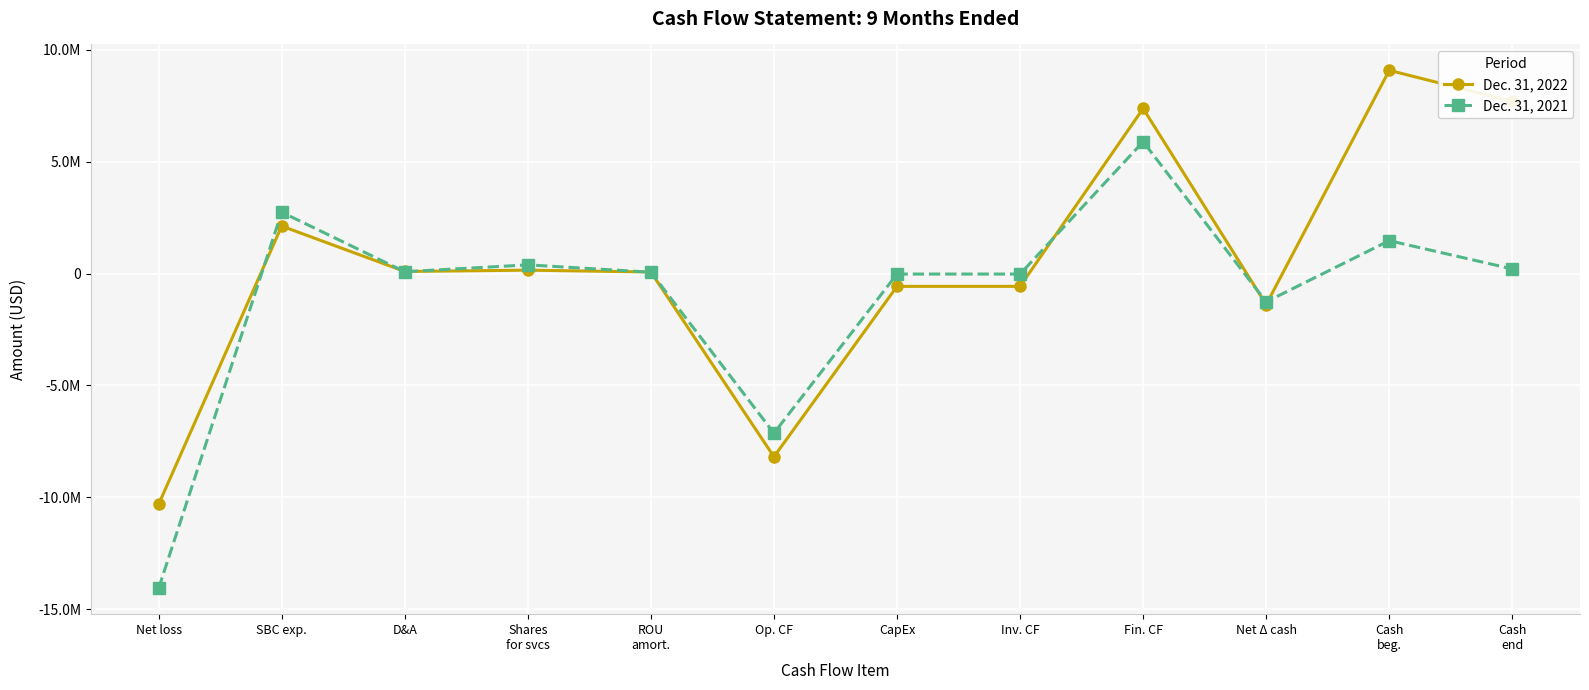

What is the label of the 2nd point from the right?

Cash
beg.